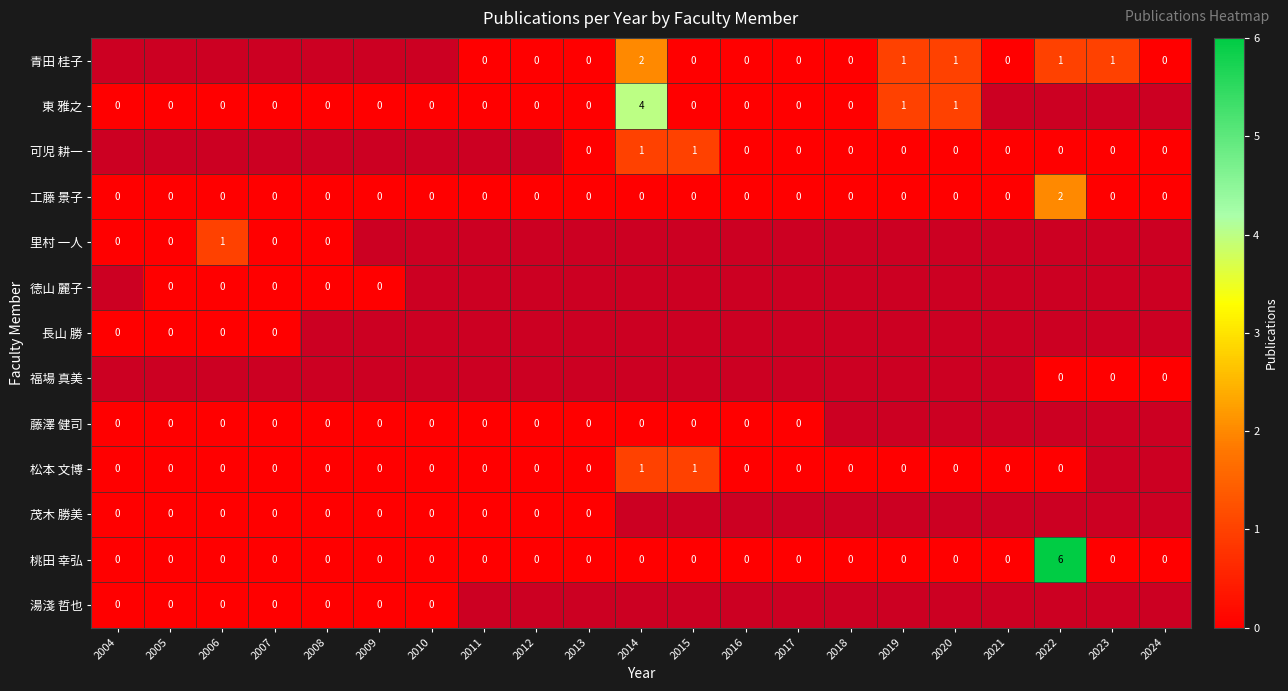

What is the maximum value shown in the chart?

6.0